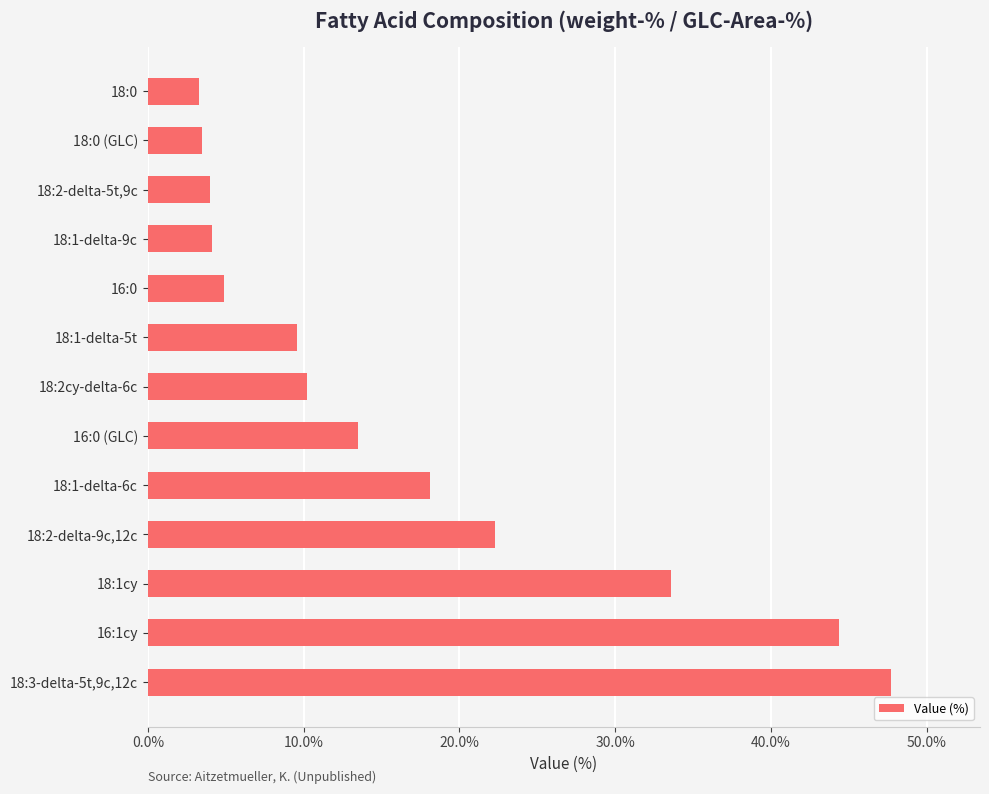

The chart shows a value of 5.9 at 18:1-delta-9c. True or false?

False